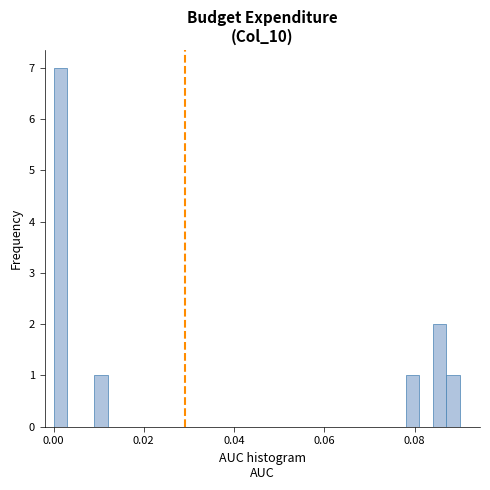

Around what value on the x-axis is the tallest bar? Give the approximate position of its centre, as read against the axis.

0.002